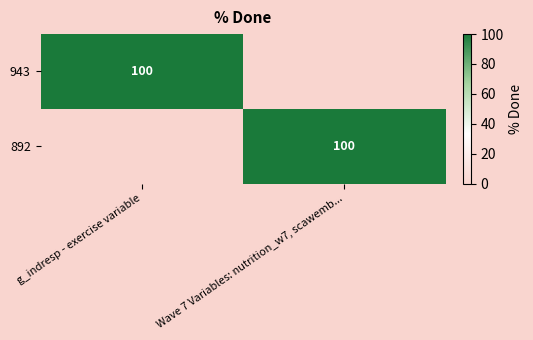

True or false: 892 has a value of 100 at Wave 7 Variables: nutrition_w7, scawemb....

True